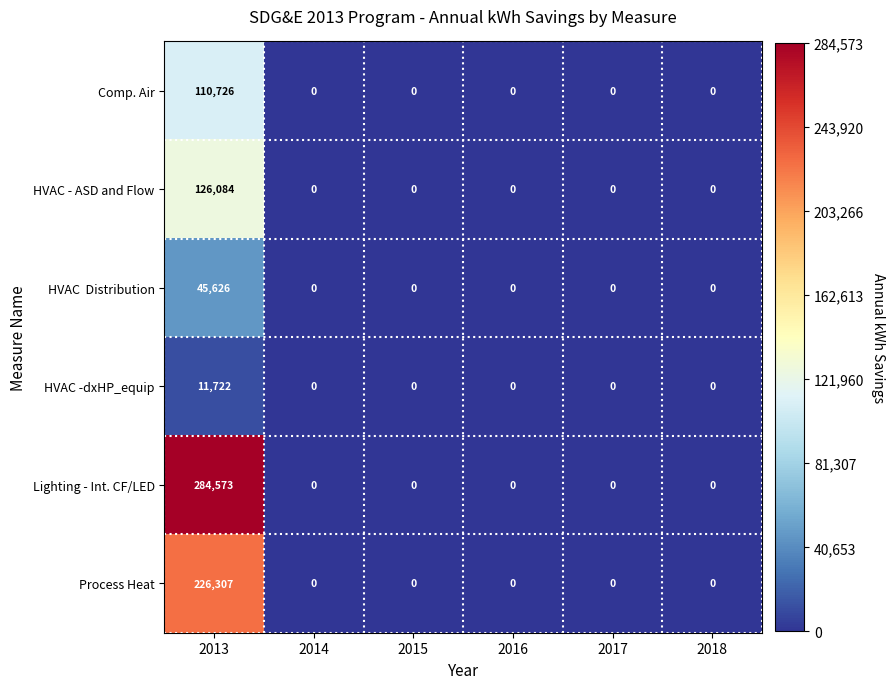

What is the average value of the Lighting - Int. CF/LED series?

47429